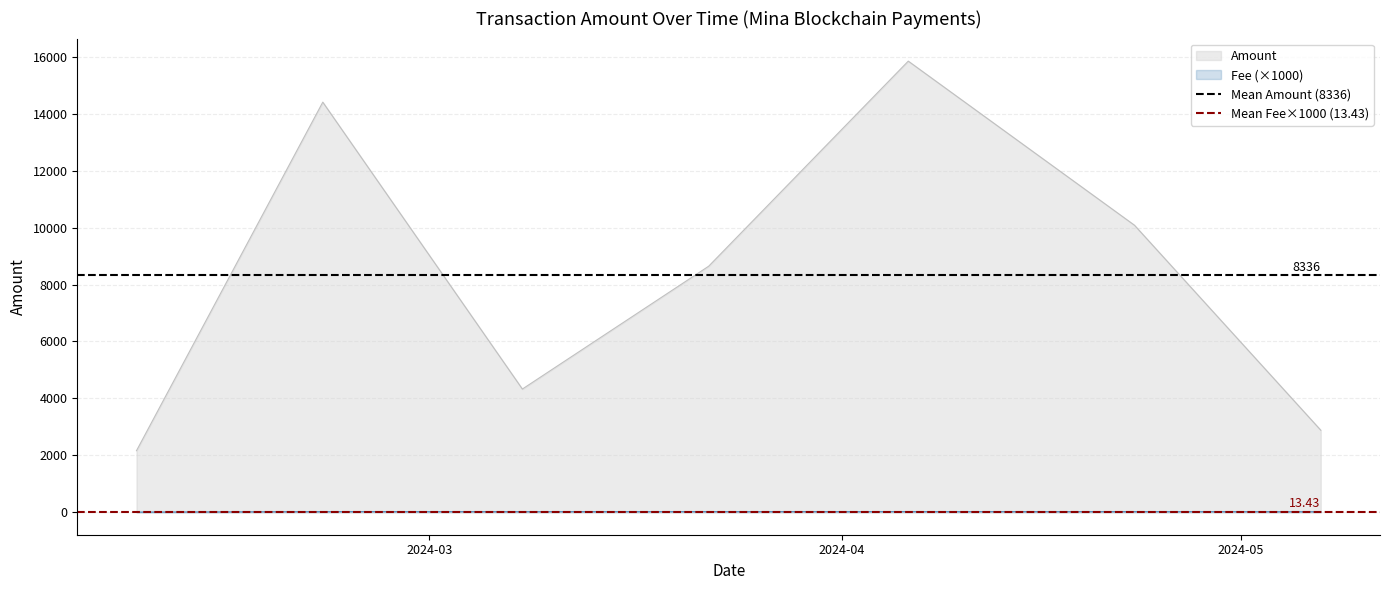

True or false: Amount and Fee (×1000) cross at least once.

False